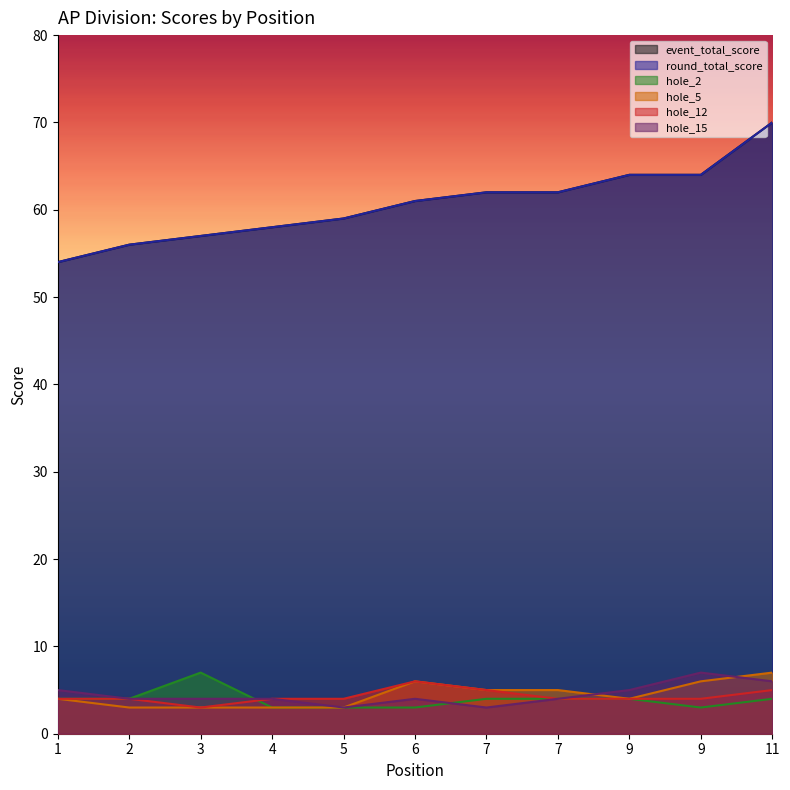

Does the chart display data point markers on the line(s)?

No